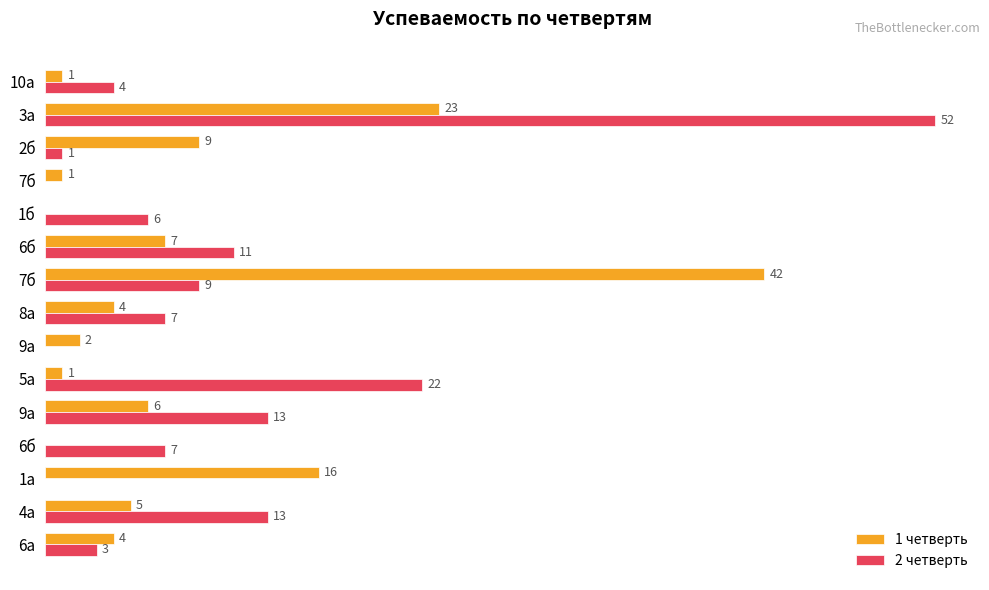

What is the label of the 8th bar from the right?

8а